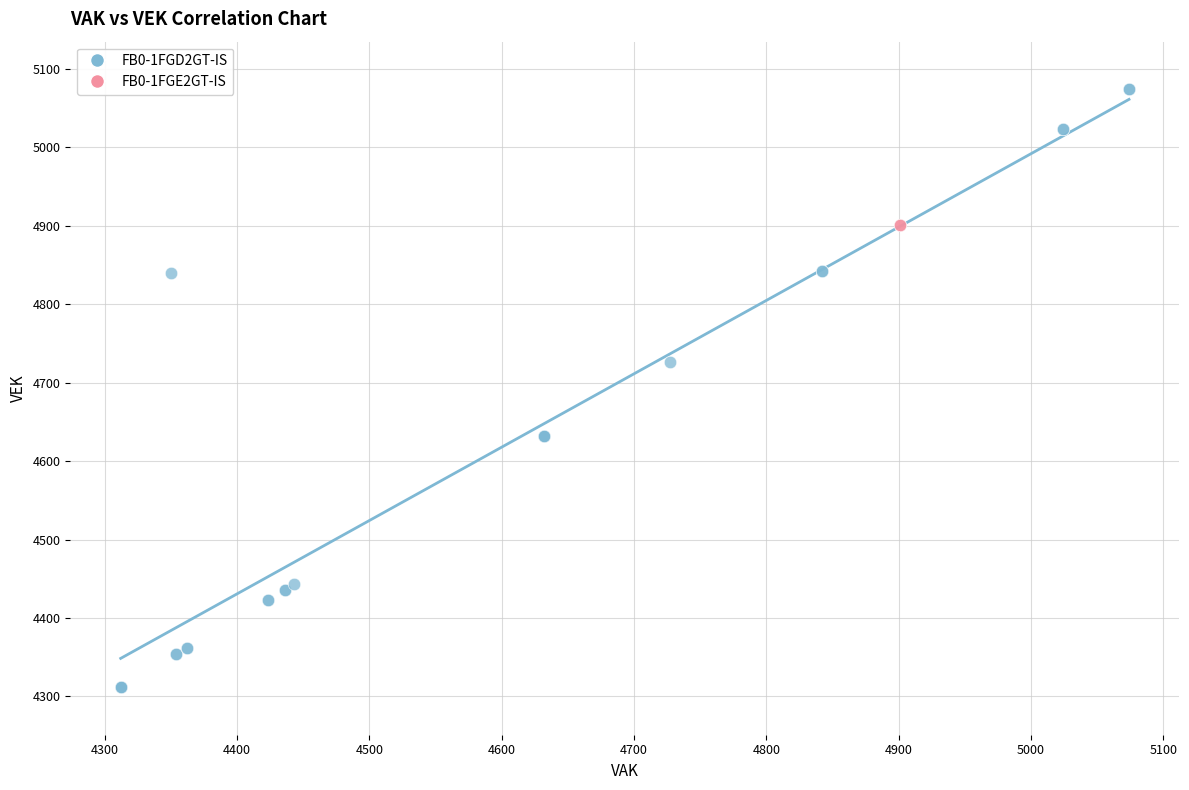

What are all the series names shown in the legend?

FB0-1FGD2GT-IS, FB0-1FGE2GT-IS